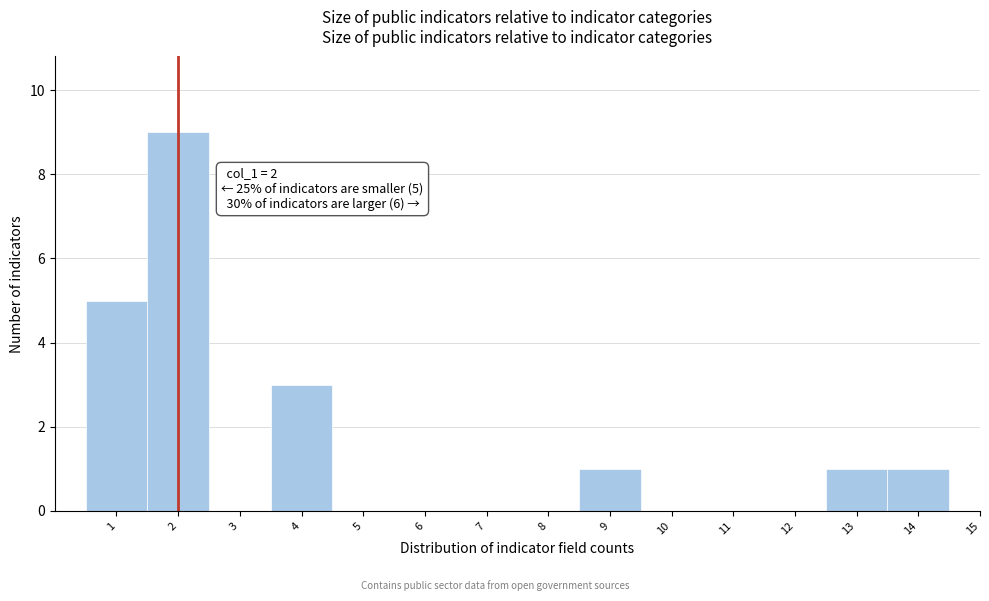

Reading left to right, extract all data points from this chart.

1=5	2=9	3=0	4=3	5=0	6=0	7=0	8=0	9=1	10=0	11=0	12=0	13=1	14=1